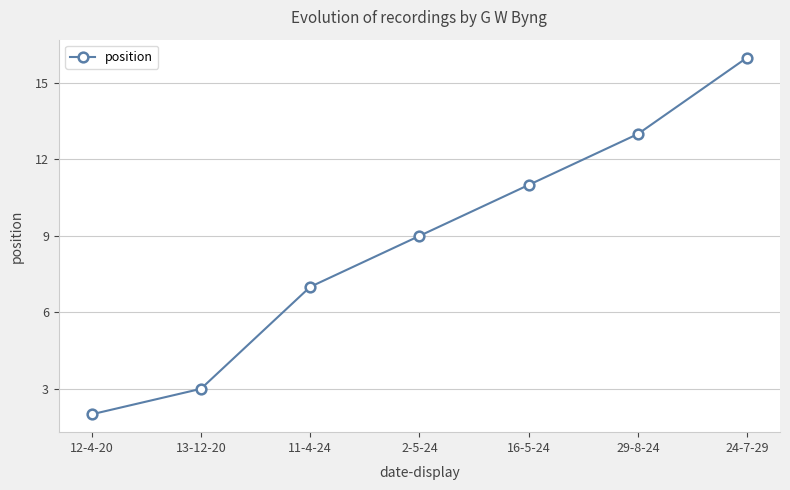

Which has a higher value, 12-4-20 or 16-5-24?

16-5-24